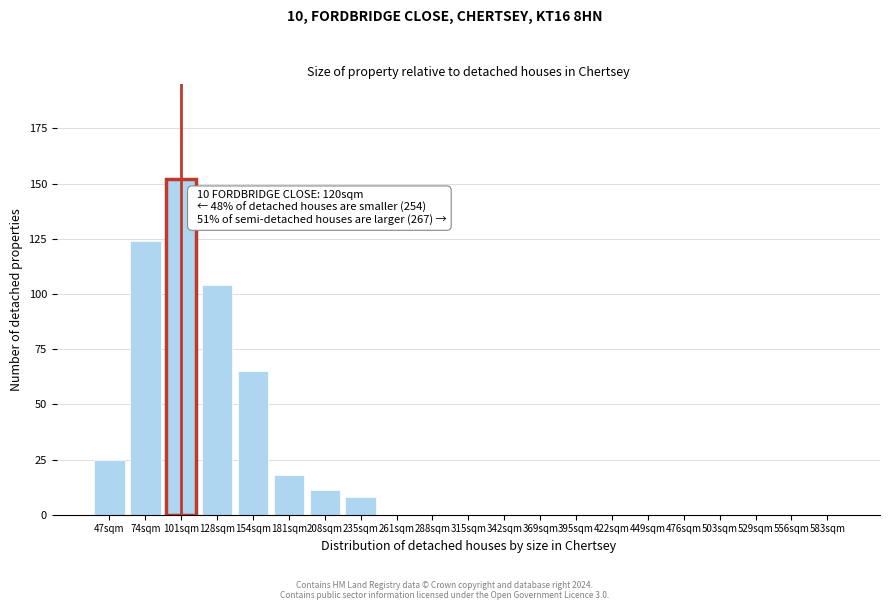

Reading right to left, what are all the values shown in this chart?

583sqm=0	556sqm=0	529sqm=0	503sqm=0	476sqm=0	449sqm=0	422sqm=0	395sqm=0	369sqm=0	342sqm=0	315sqm=0	288sqm=0	261sqm=0	235sqm=8	208sqm=11	181sqm=18	154sqm=65	128sqm=104	101sqm=152	74sqm=124	47sqm=25